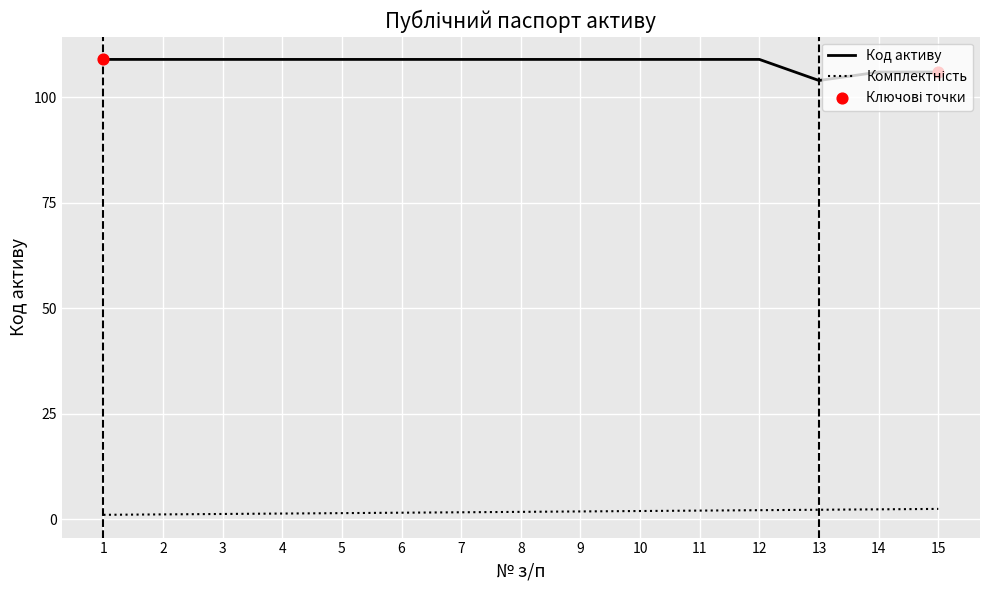

Which series has the largest total across all categories?

Код активу